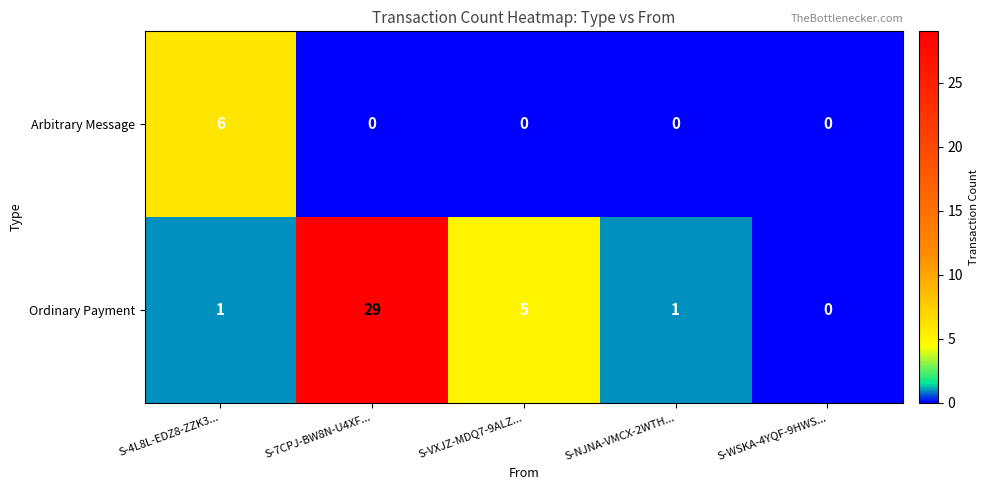

How many Arbitrary Message values are between 0 and 1?

4